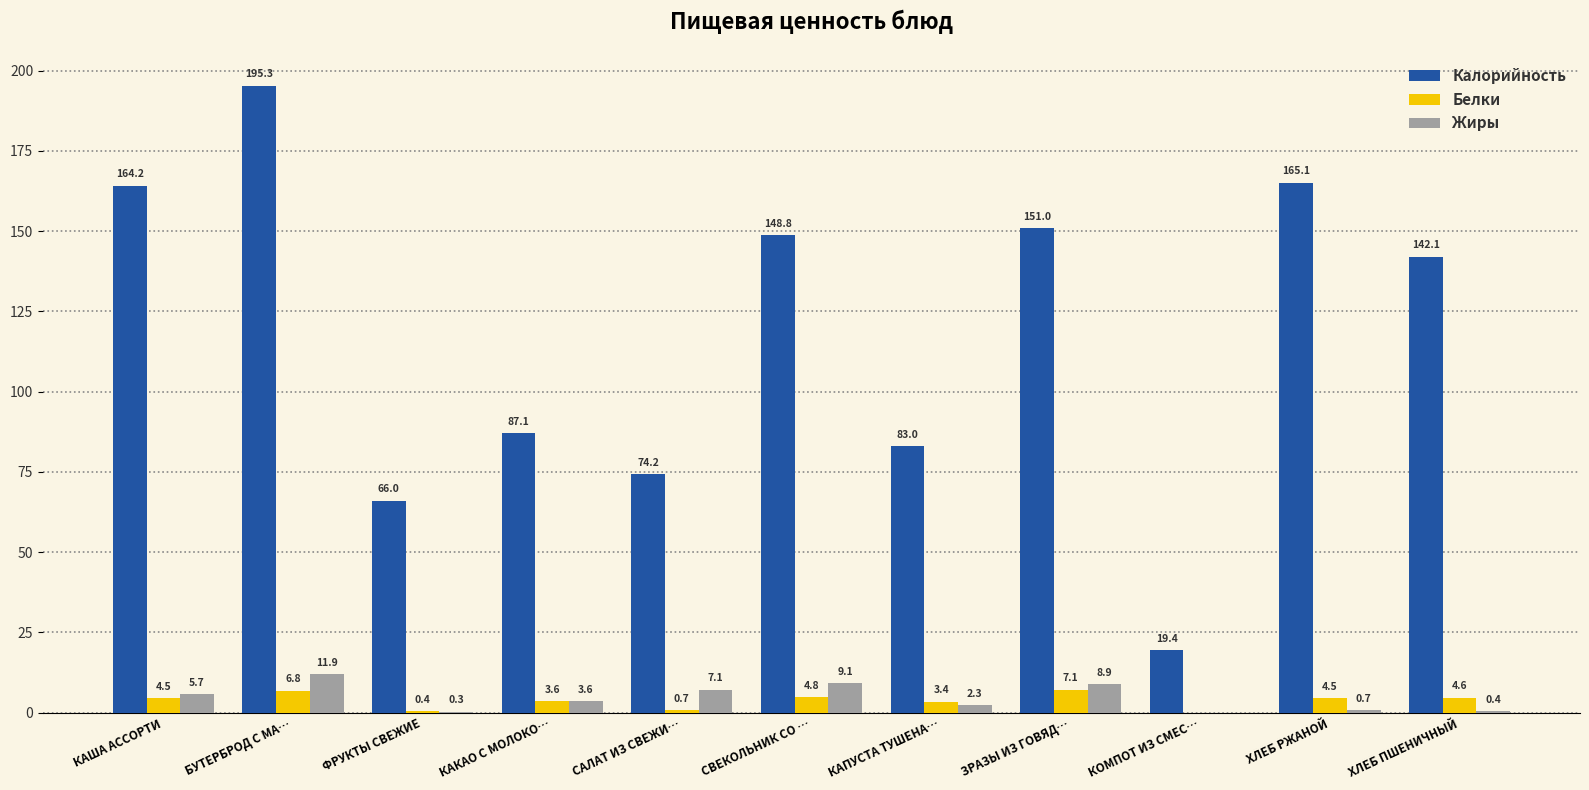

Are the bars grouped side by side (vs. stacked)?

Yes